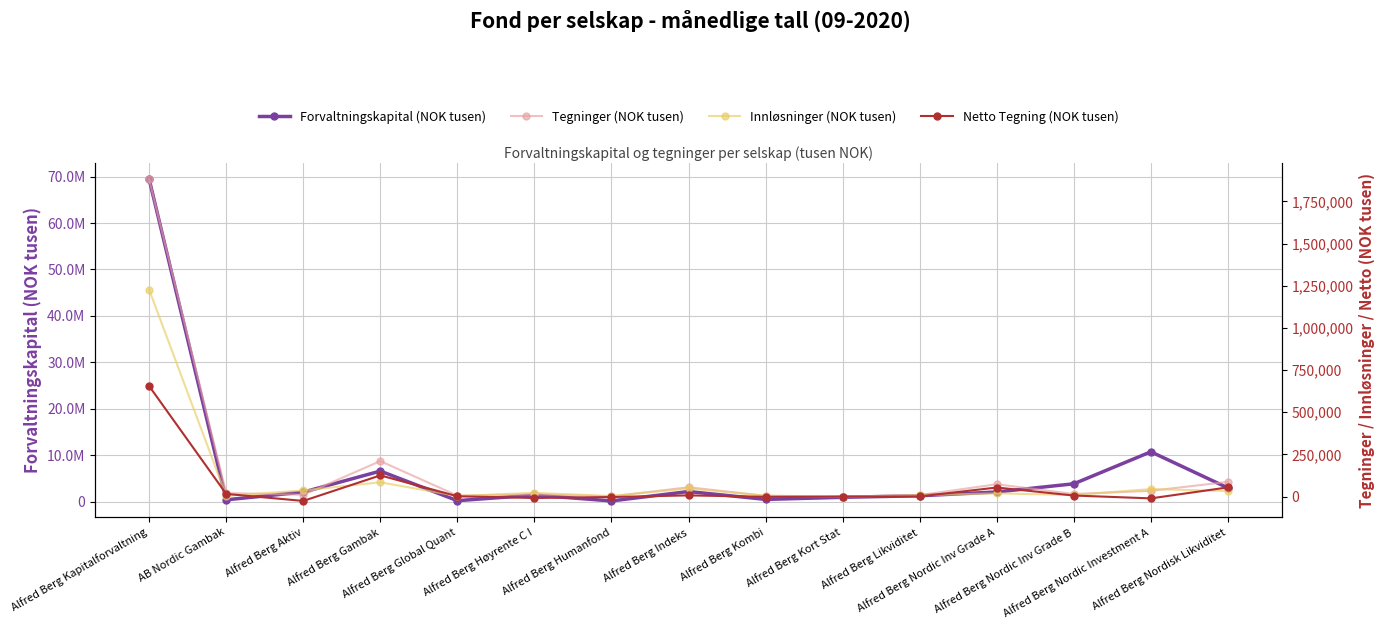

Between Alfred Berg Kort Stat and Alfred Berg Humanfond, which is larger?

Alfred Berg Kort Stat